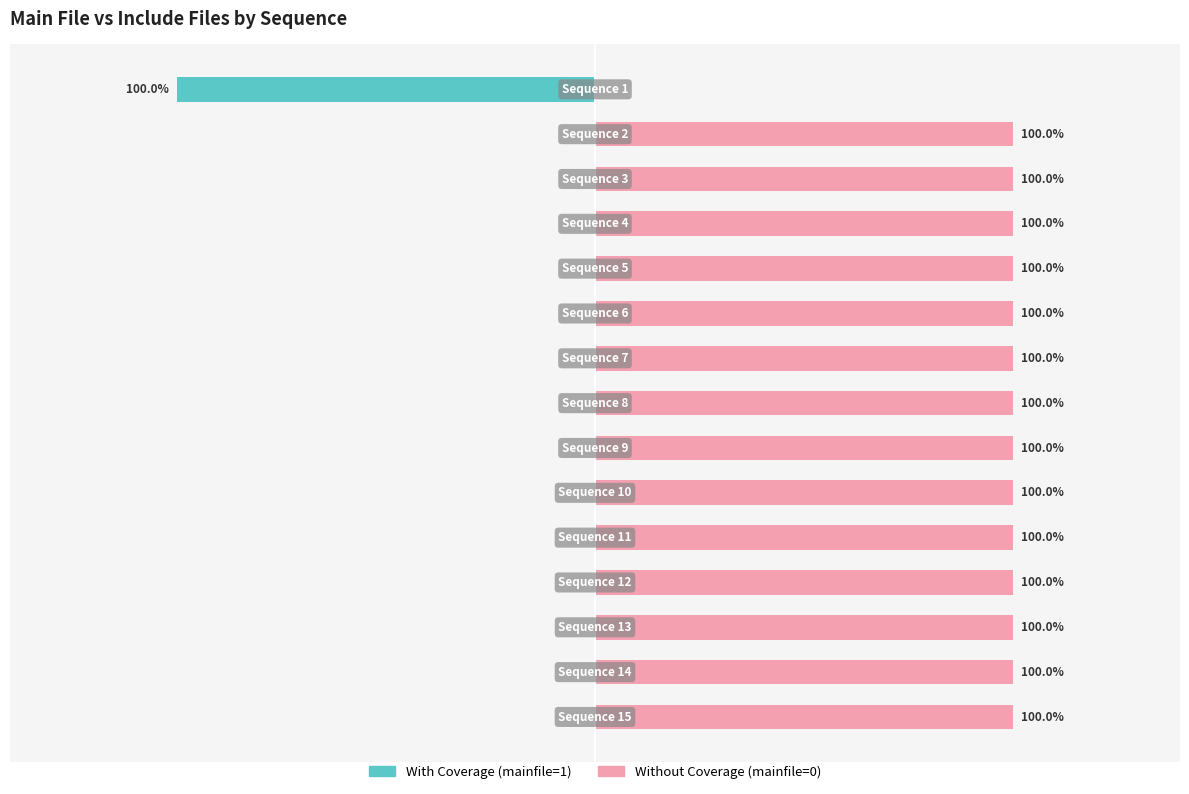

Which series has the widest spread of values?

With Coverage